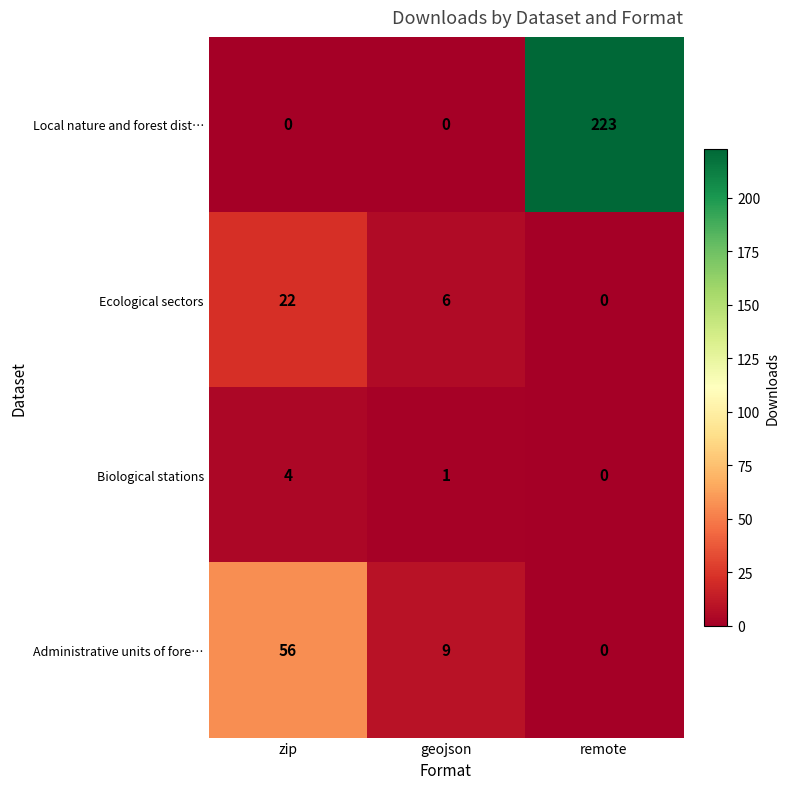

Count the number of categories in the chart.

3